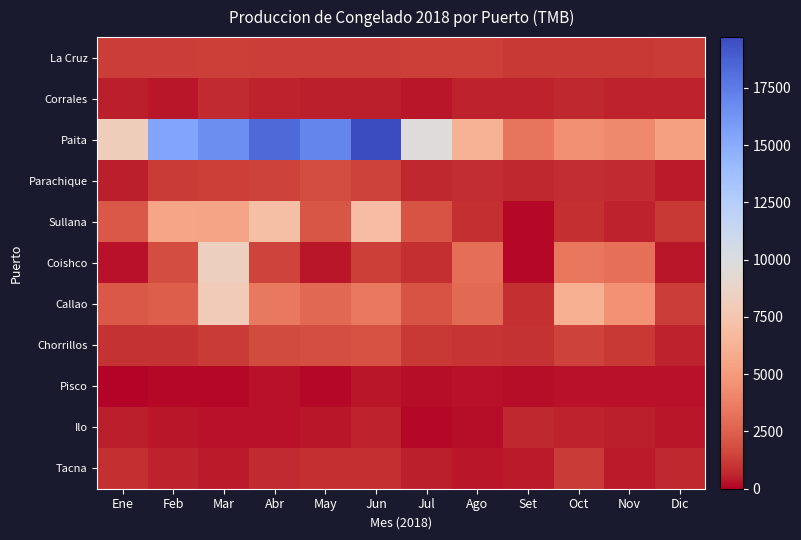

At Mar, list the series in order from largest to smallest.

Paita, Coishco, Callao, Sullana, Parachique, La Cruz, Chorrillos, Corrales, Tacna, Ilo, Pisco